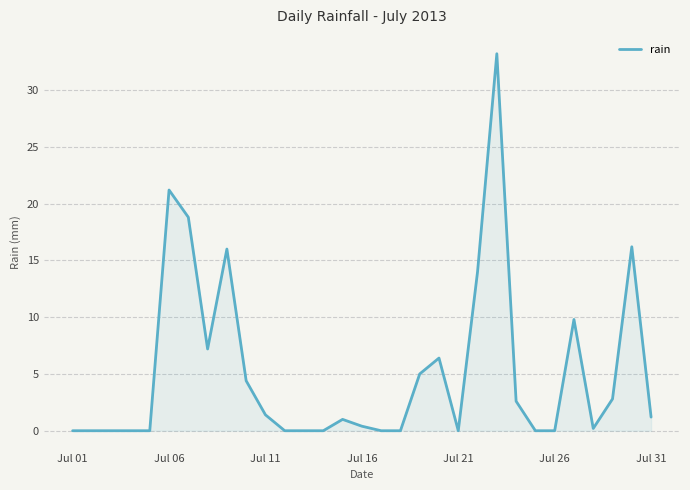

What is the difference between the maximum and minimum values?

33.2